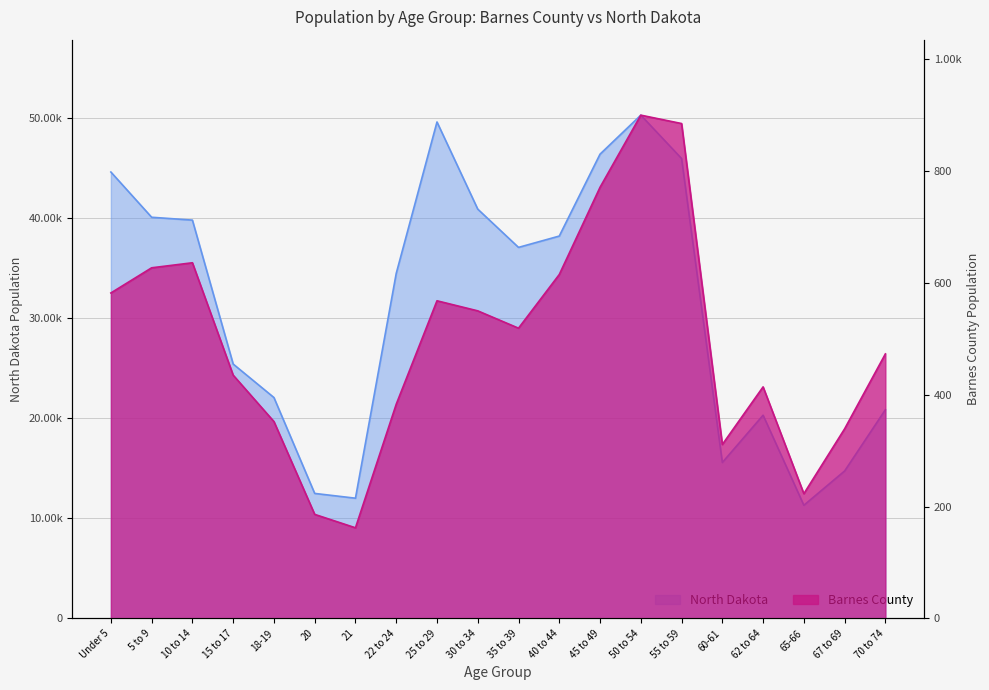

What is the difference between the second highest and second lowest values in the Barnes County series?

699